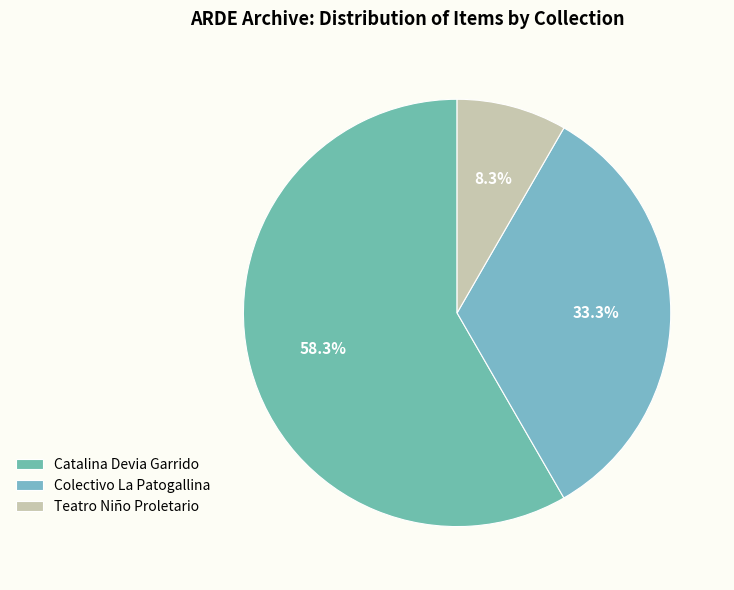

Count the number of slices in the pie.

3